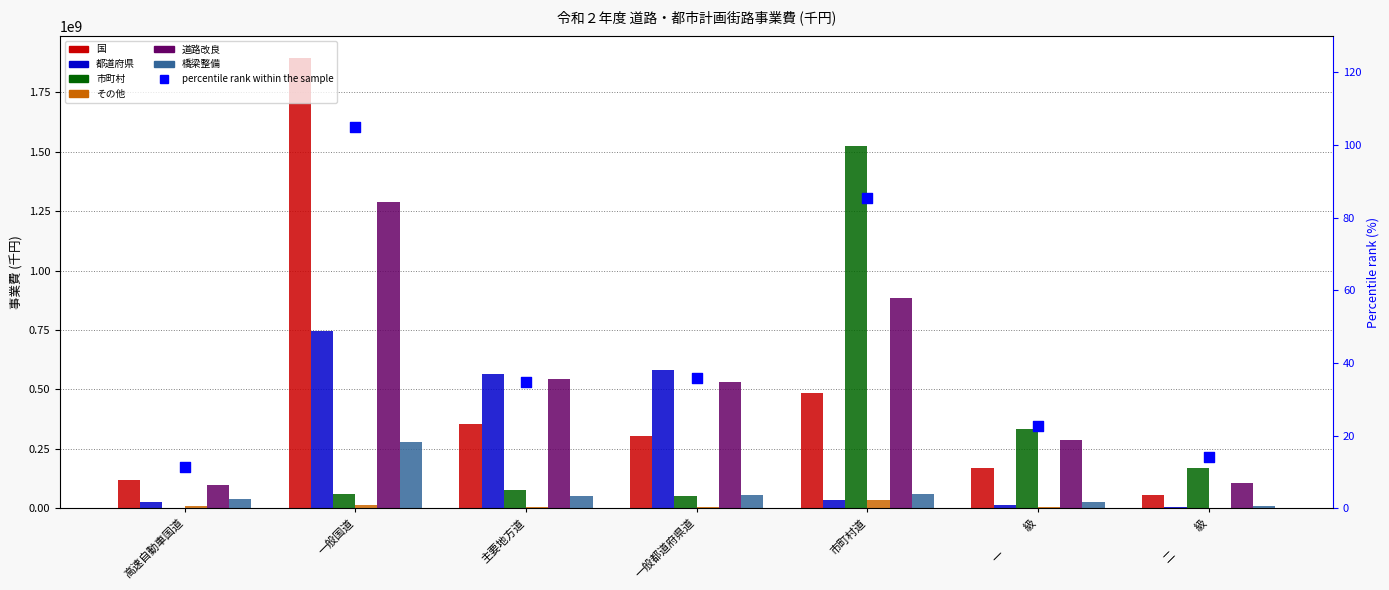

What is the total value across all series at 一　　　級?

840233443